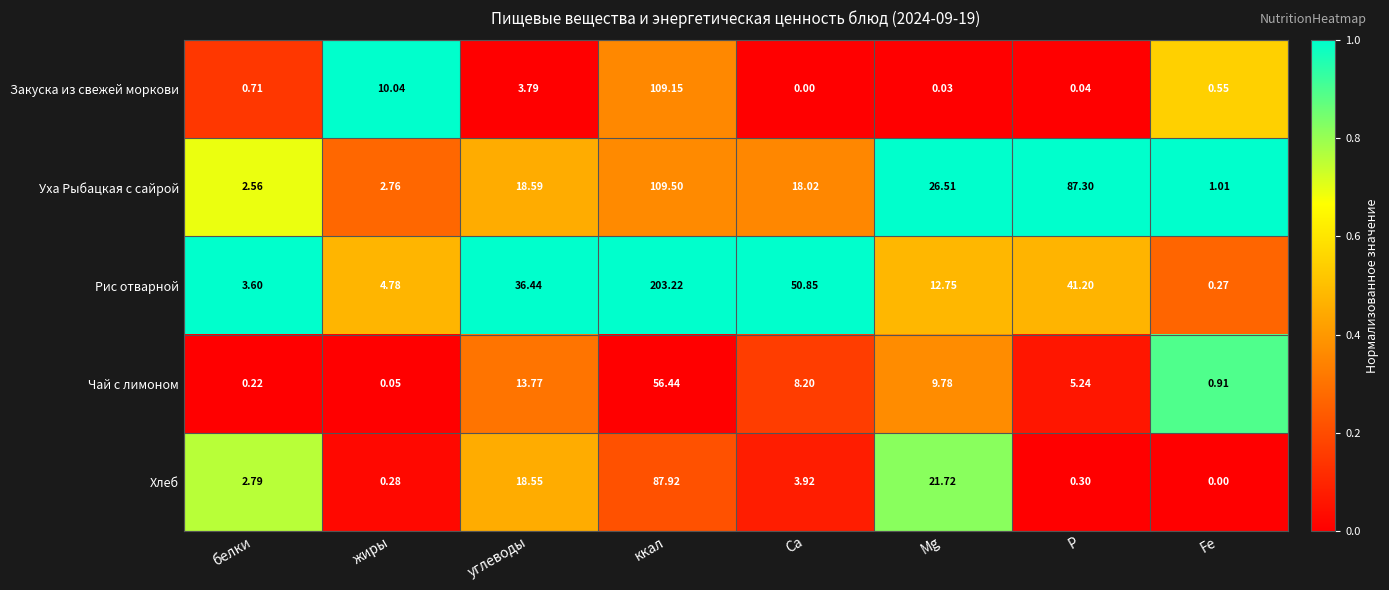

Is the value of Рис отварной at Fe greater than the value of Уха Рыбацкая с сайрой at белки?

No